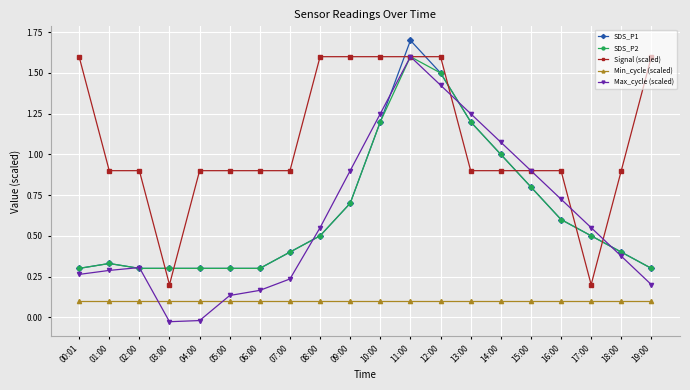

True or false: Min_cycle (scaled) and Max_cycle (scaled) cross at least once.

True